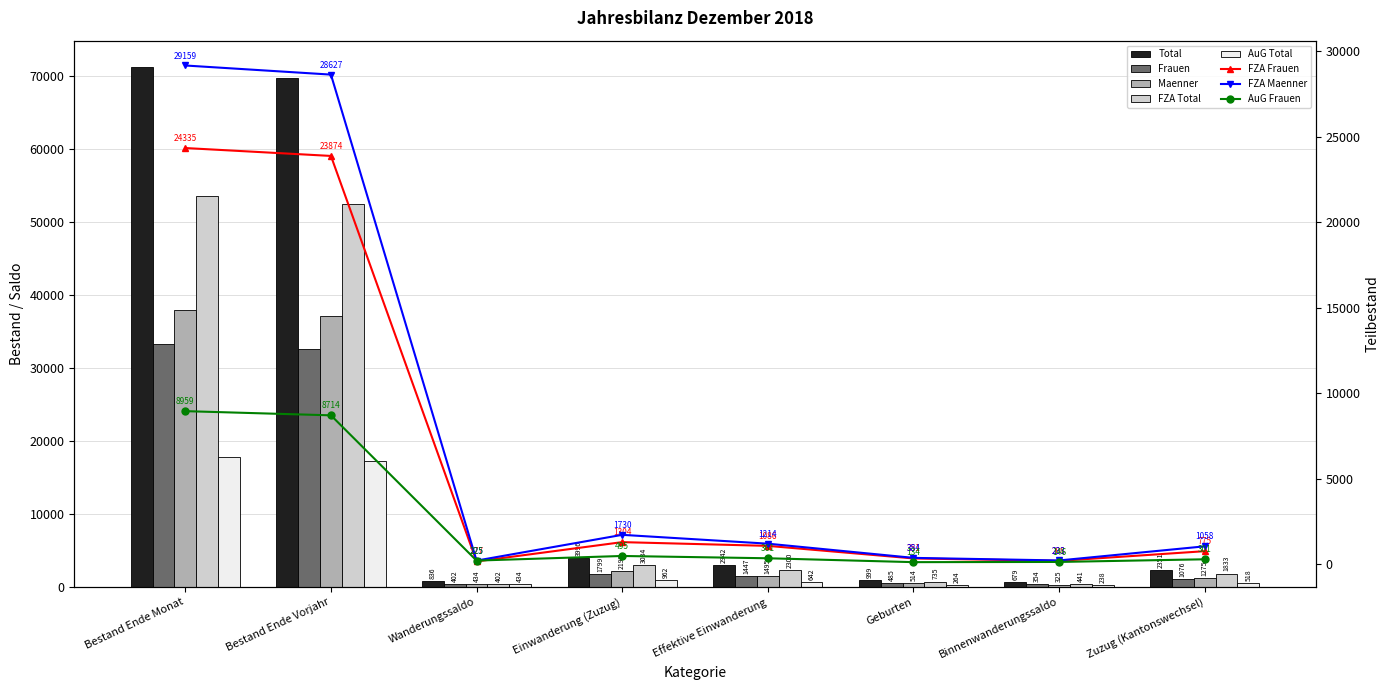

What is the label of the 8th bar from the right?

Bestand Ende Monat